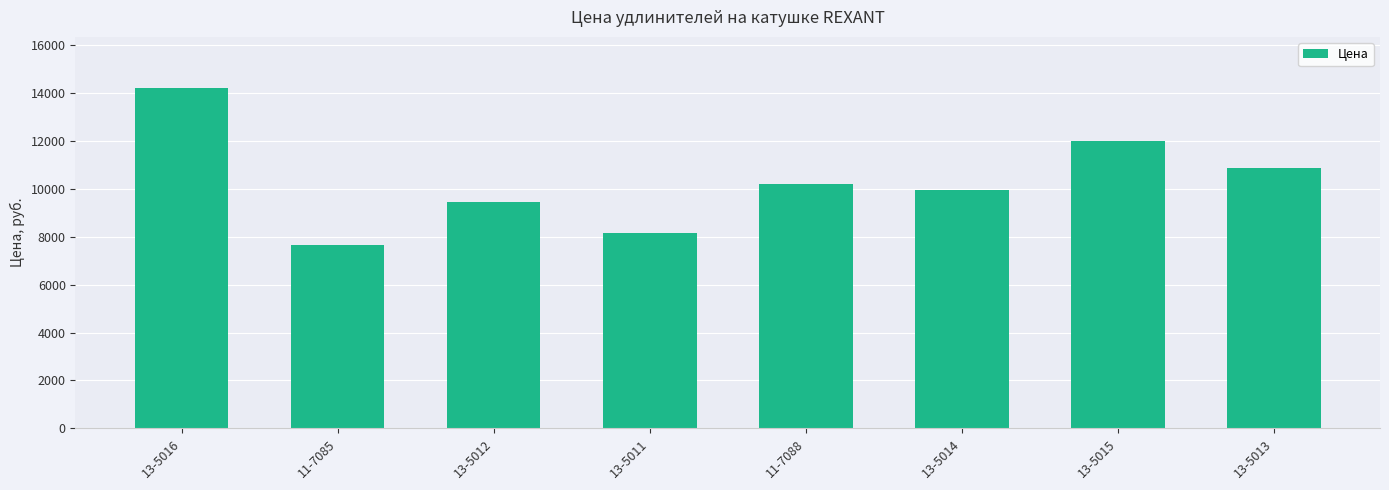

Count the number of data series in this chart.

1